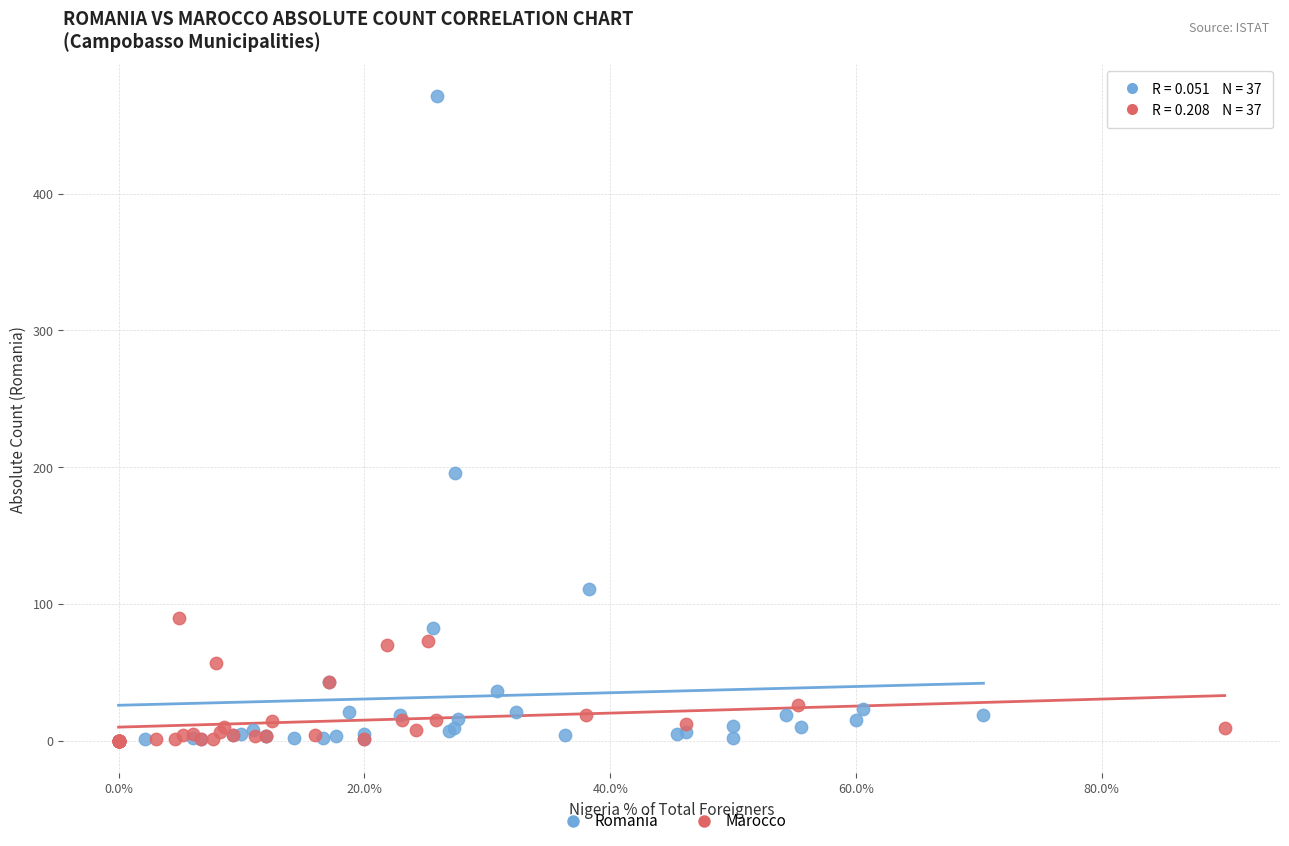

What are all the series names shown in the legend?

Romania, Marocco